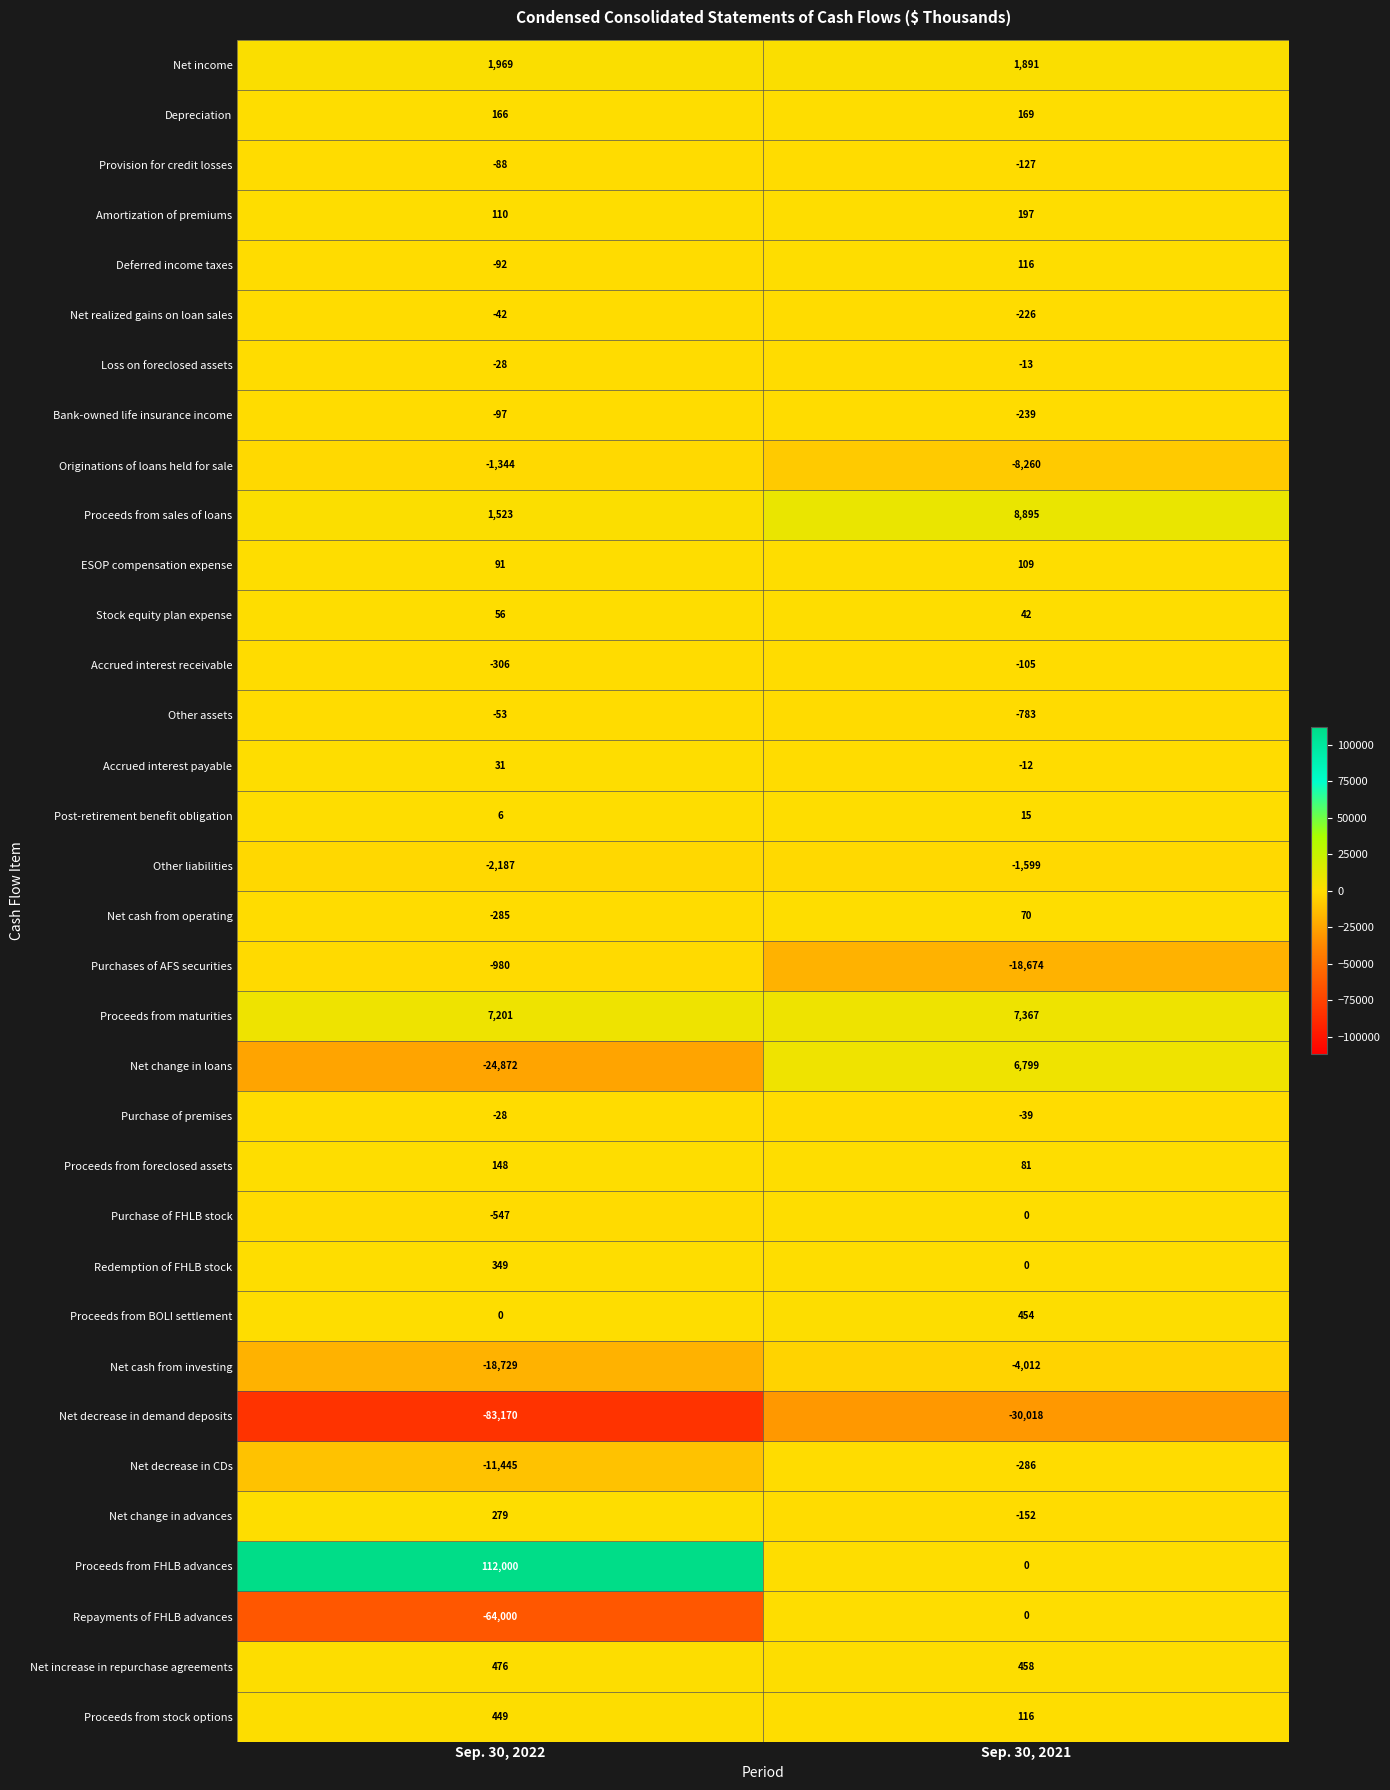

At which category is the sum across all series the highest?

Sep. 30, 2021